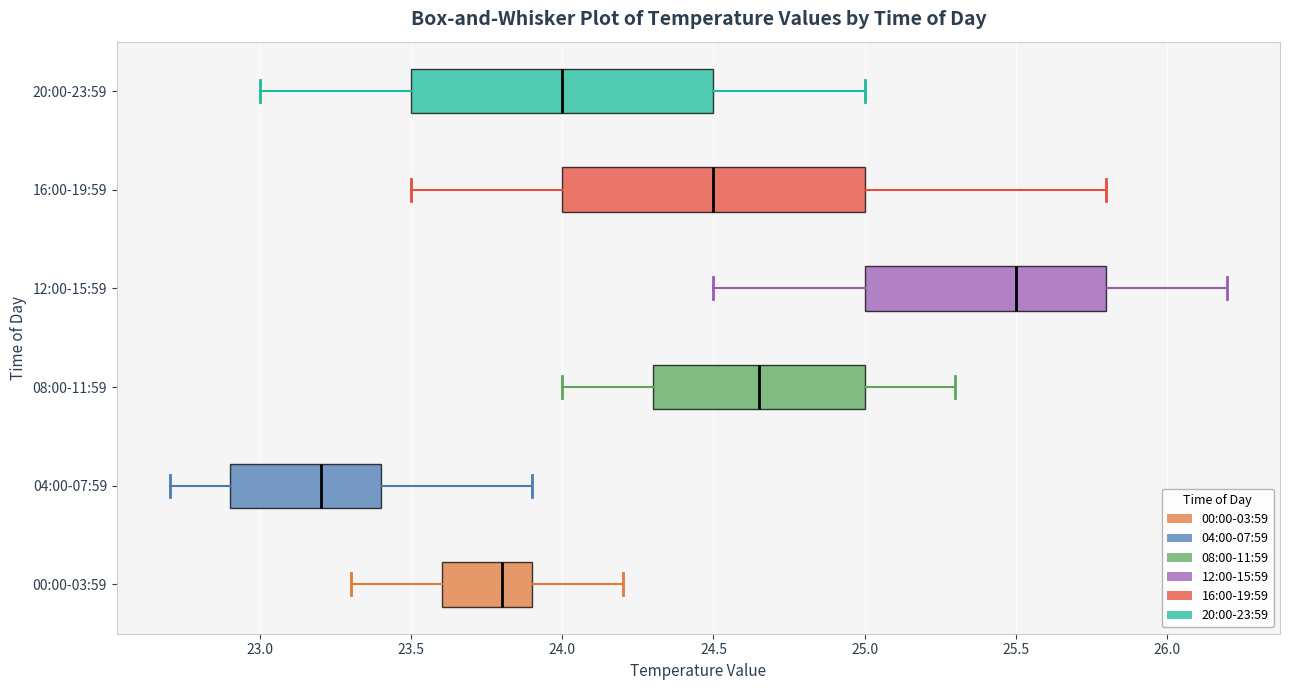

Where does the median line of the box for 04:00-07:59 sit on the x-axis? The values are not printed on the chart, so give them approximately, as read against the axis.

23.20